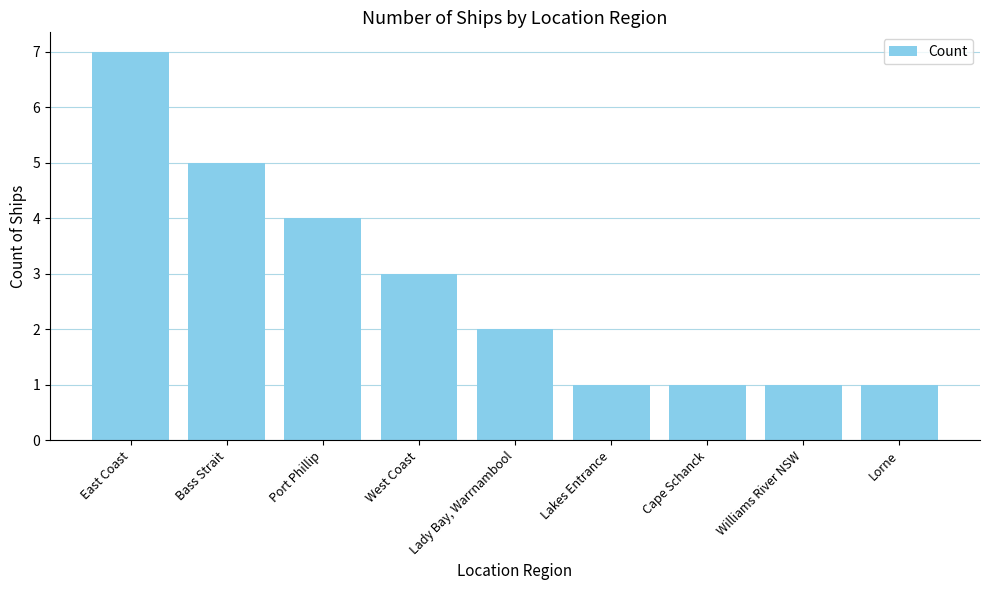

Between East Coast and Williams River NSW, which is larger?

East Coast